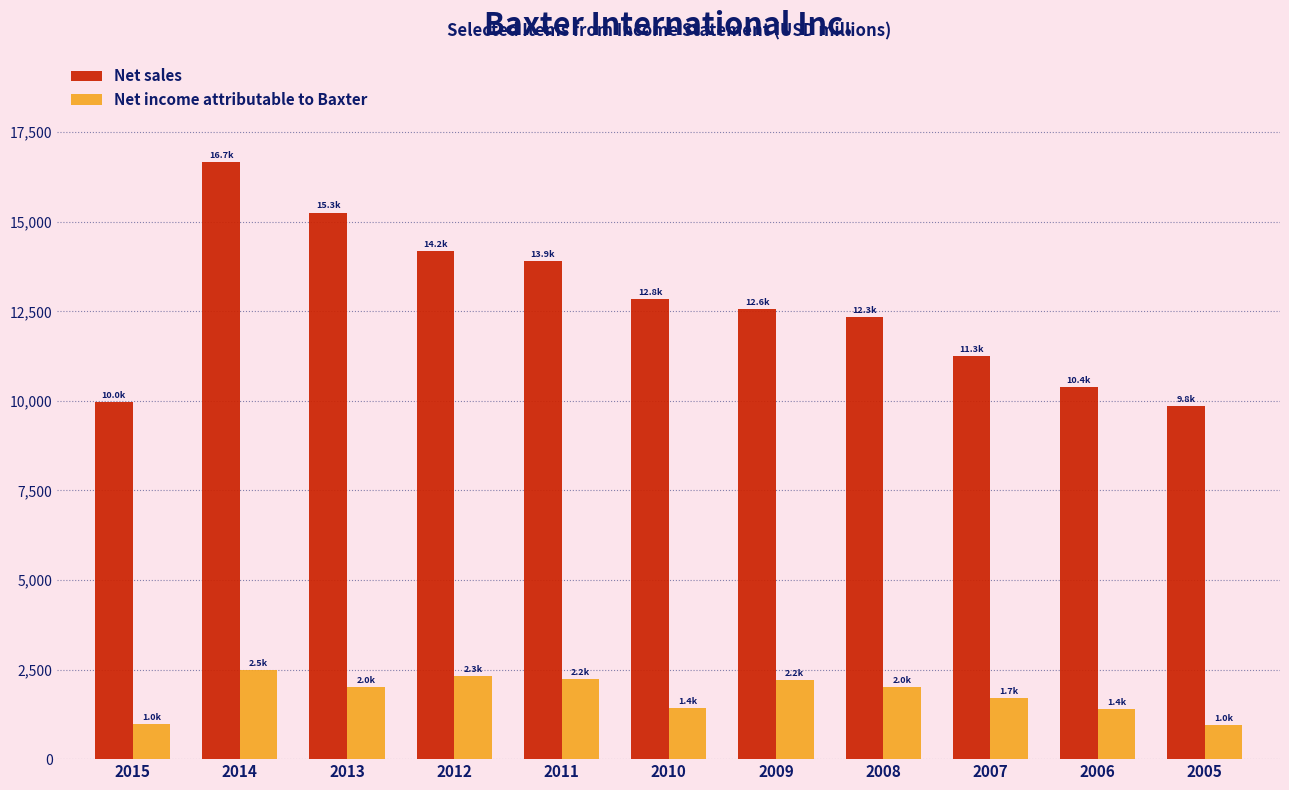

What is the average value of the Net income attributable to Baxter series?

1793